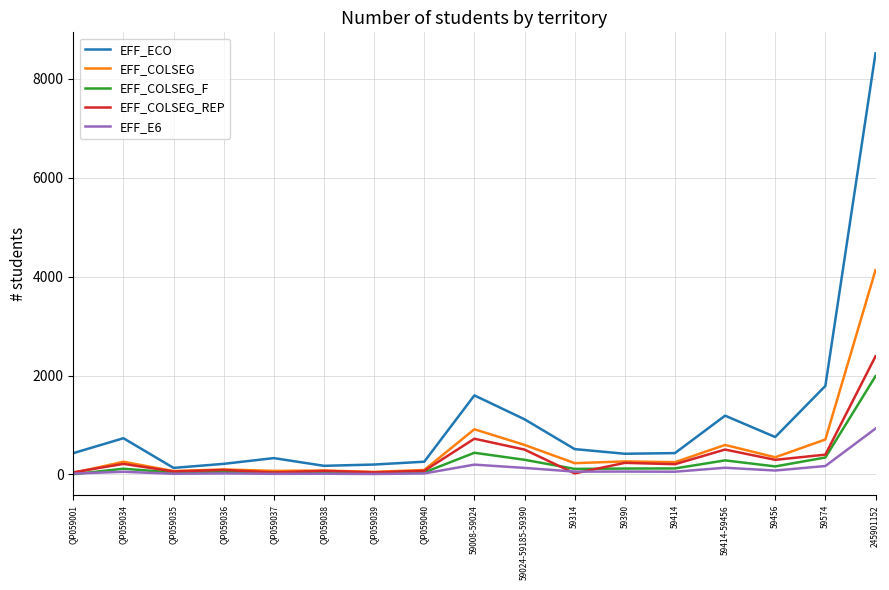

In EFF_E6, how many points are higher than both neighbors (excluding endpoints)?

6